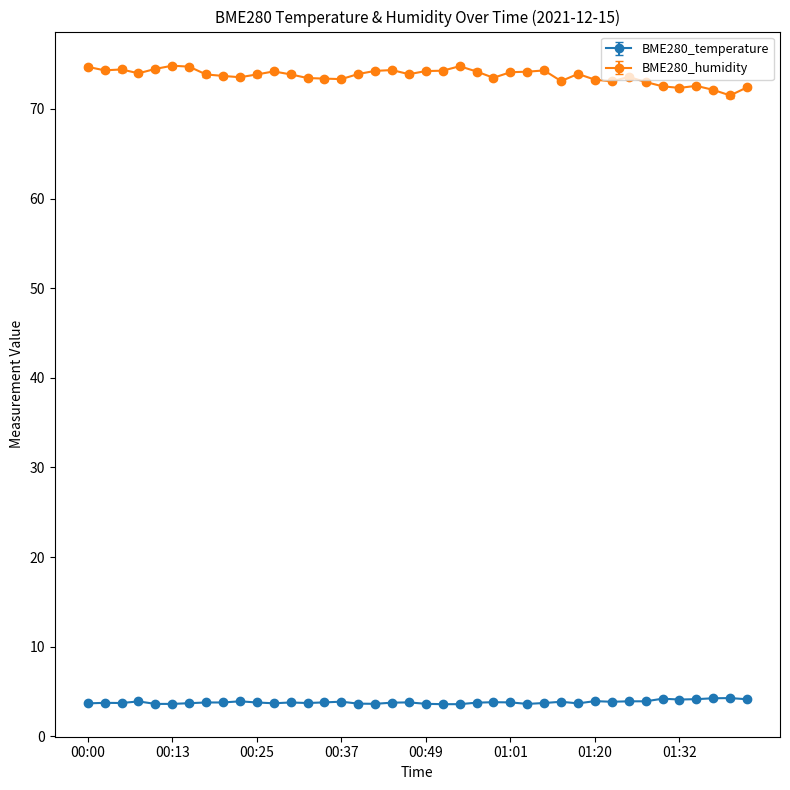

True or false: BME280_humidity has more than 0 points higher than both neighbors.

True